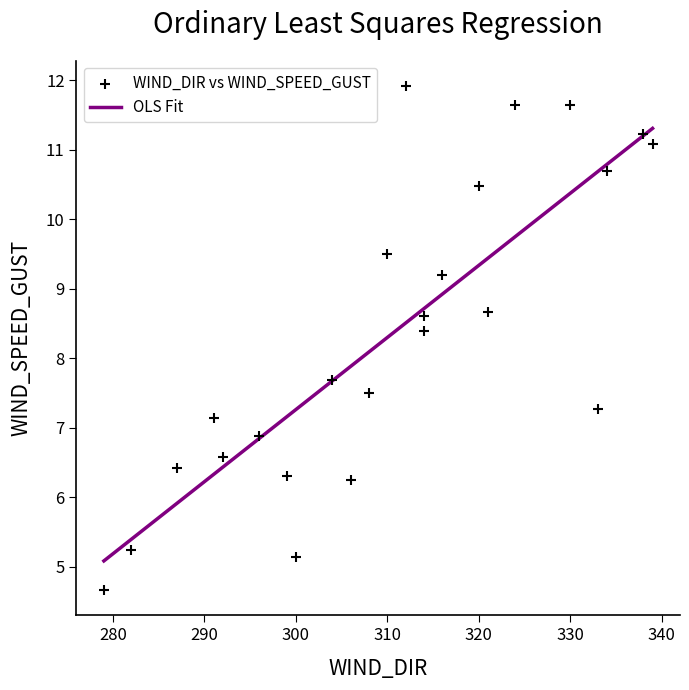

What Y value in the scatter plot is closest to 8?

7.7